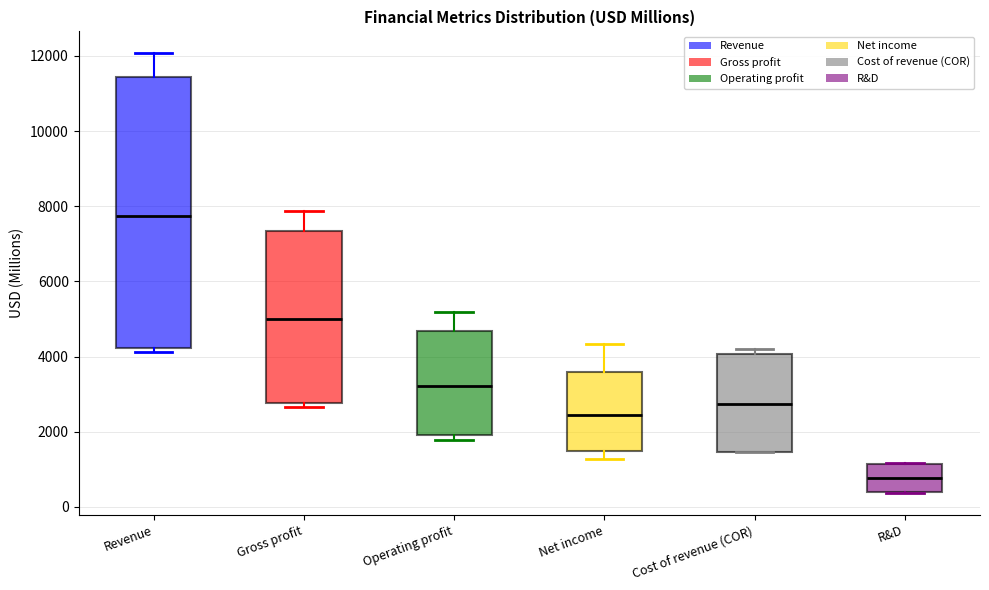

Where is the lower edge of the box for R&D on the y-axis? The values are not printed on the chart, so give them approximately, as read against the axis.

400